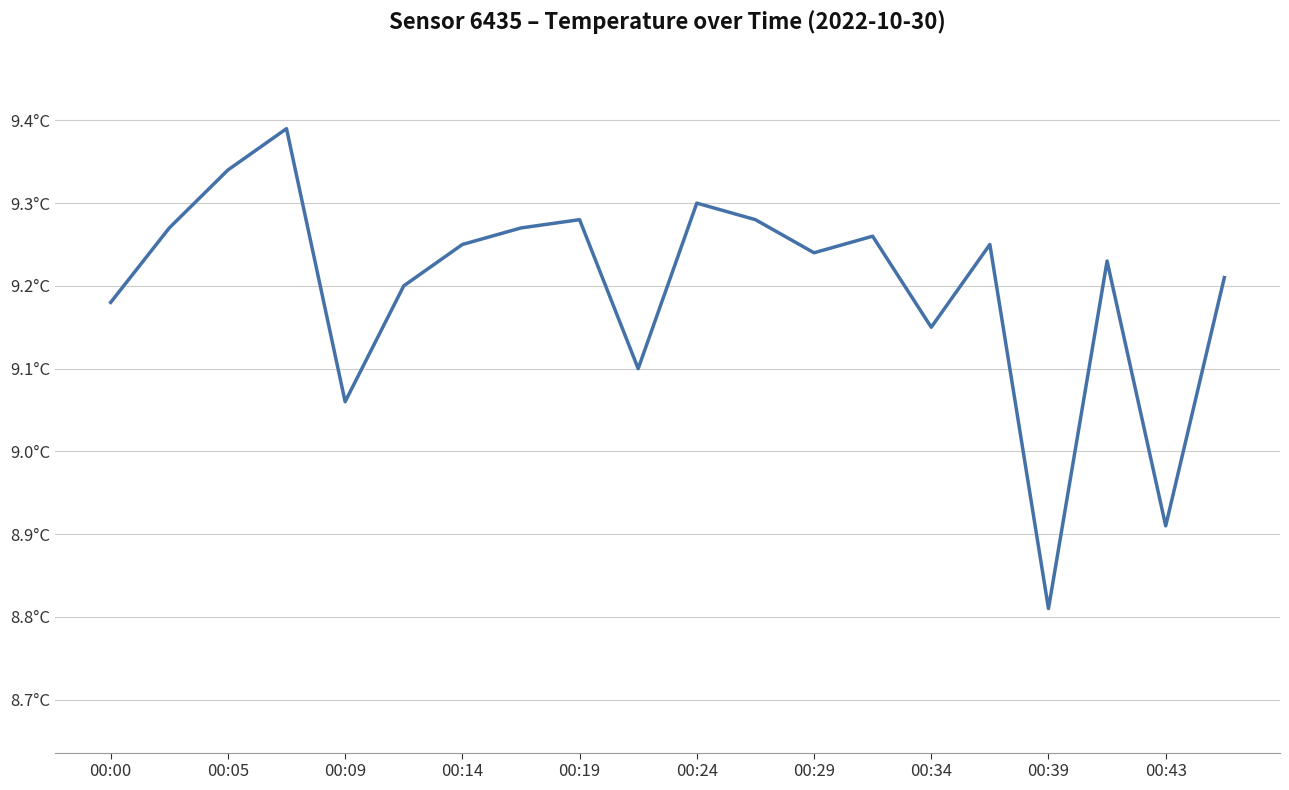

What is the average value?

9.2